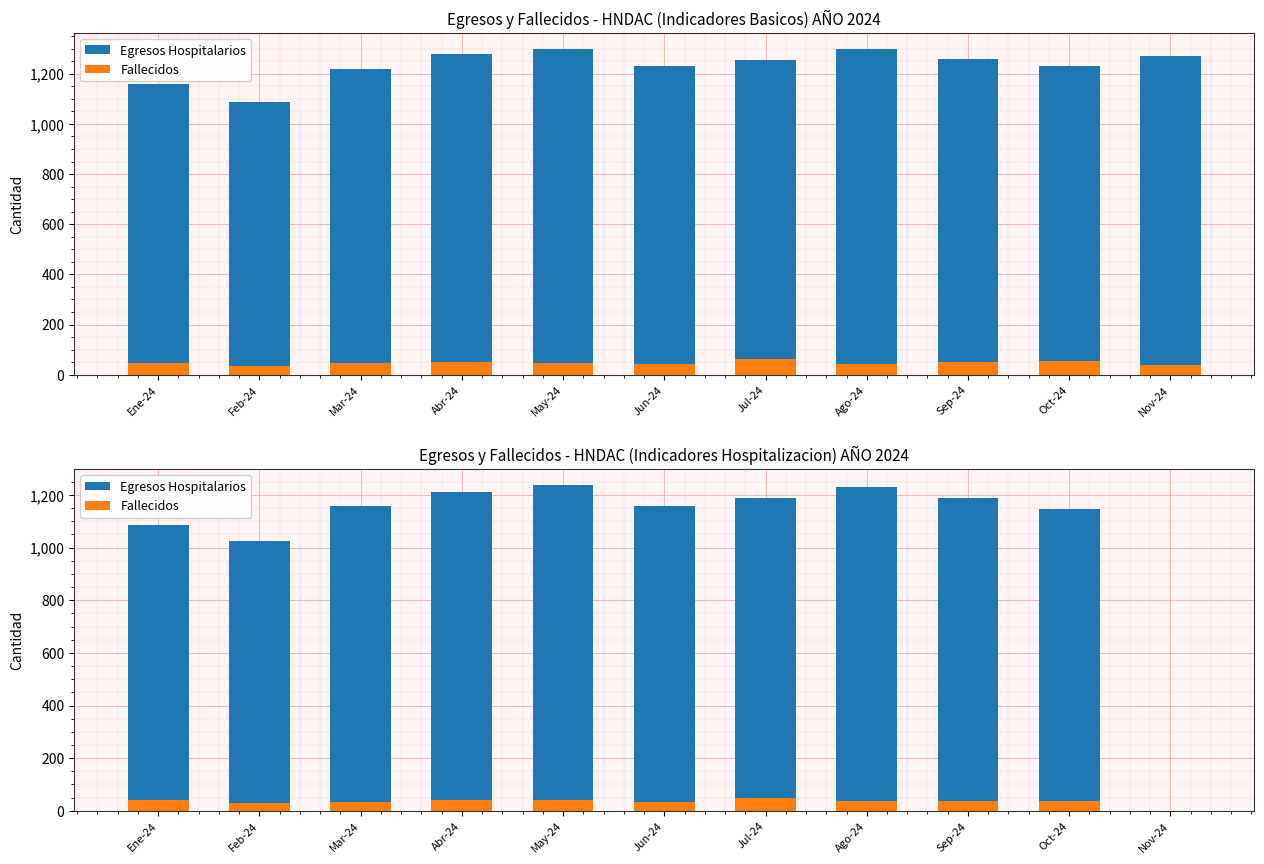

List the series in order of their peak value, lowest first.

Fallecidos, Egresos Hospitalarios